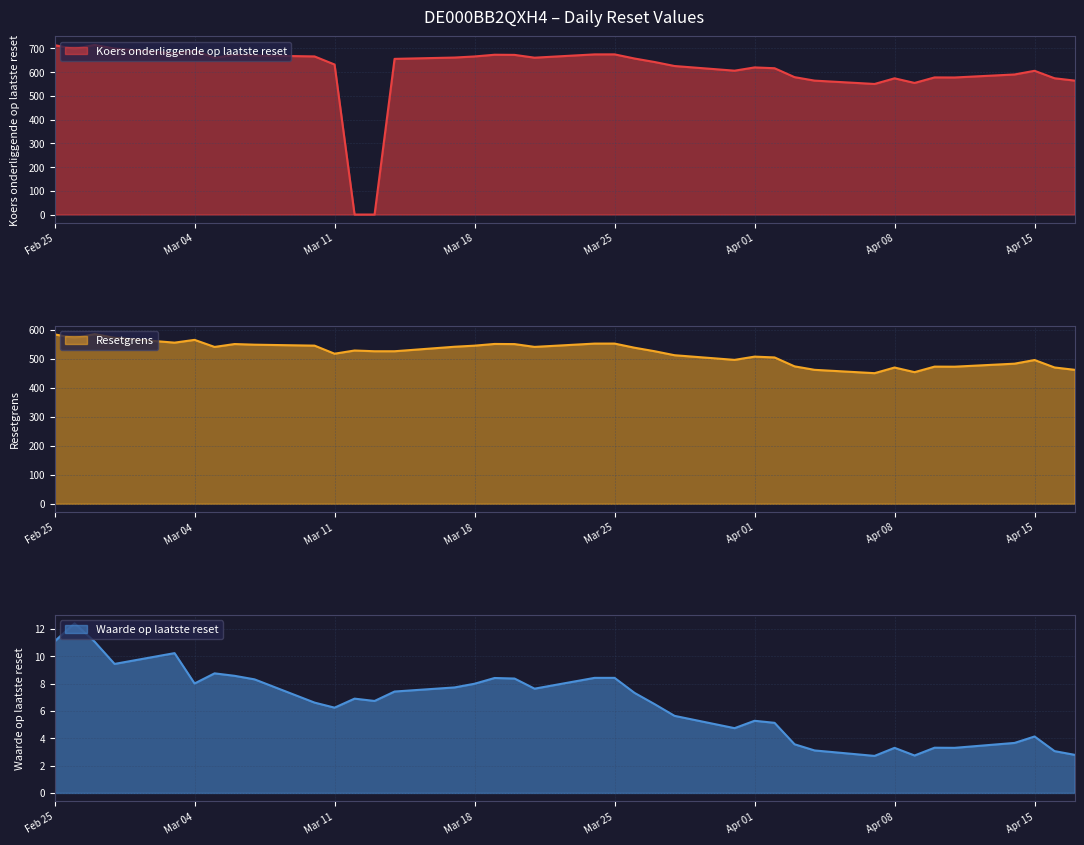

What is the difference between the second highest and second lowest values in the Resetgrens series?

130.5